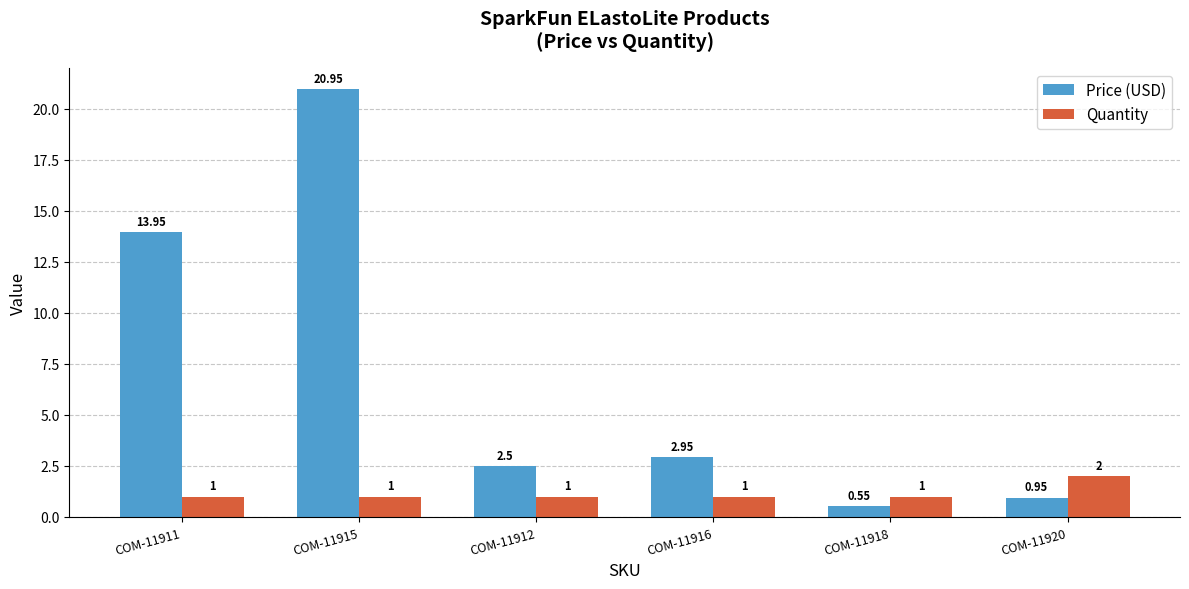

Which series has the widest spread of values?

Price (USD)